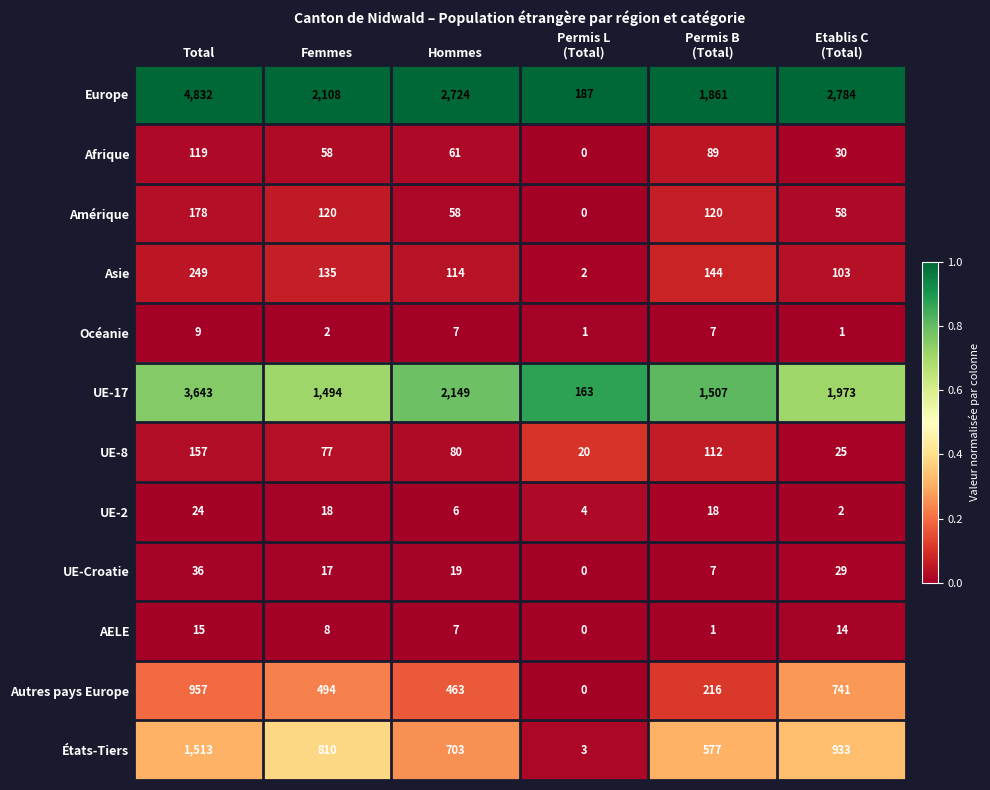

Which series has the widest spread of values?

Europe